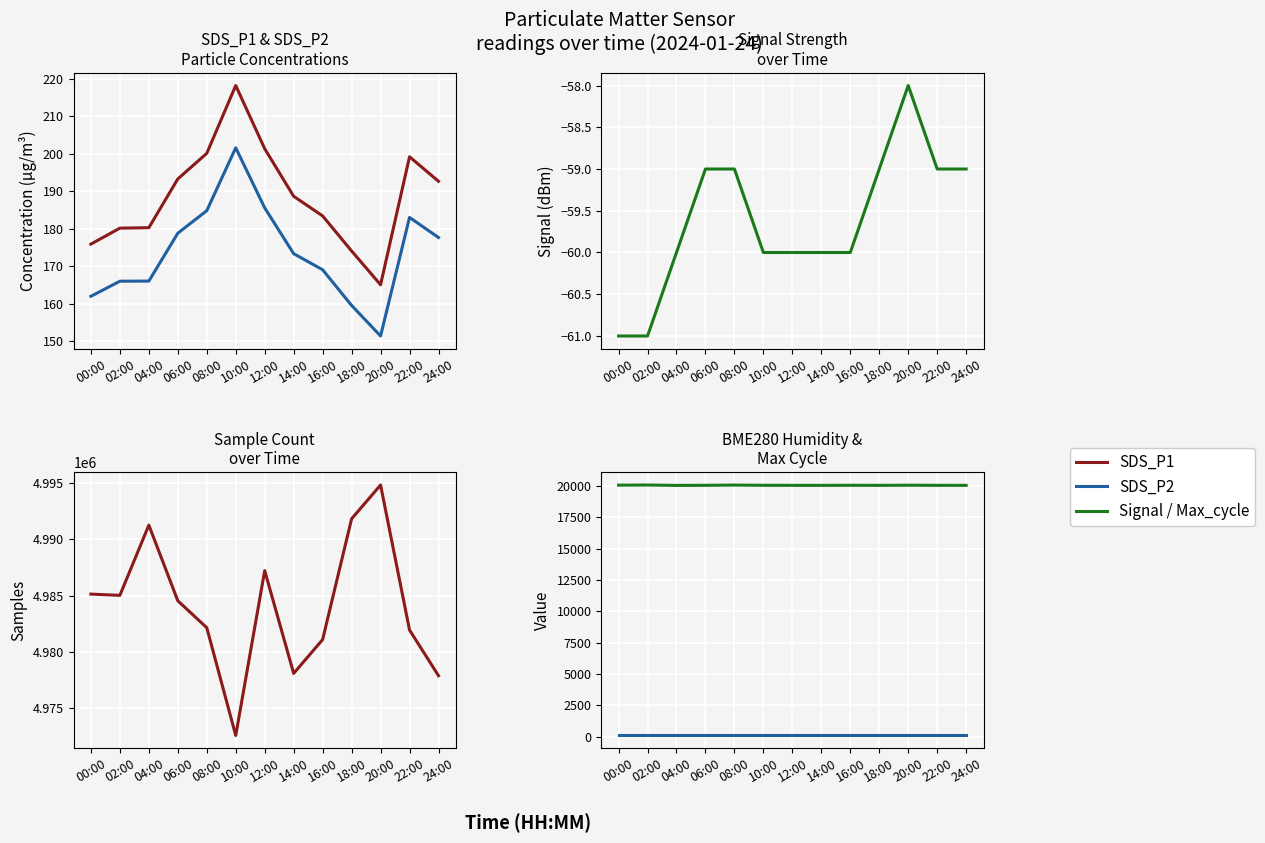

At how many categories does at least one series exceed 309737?

13